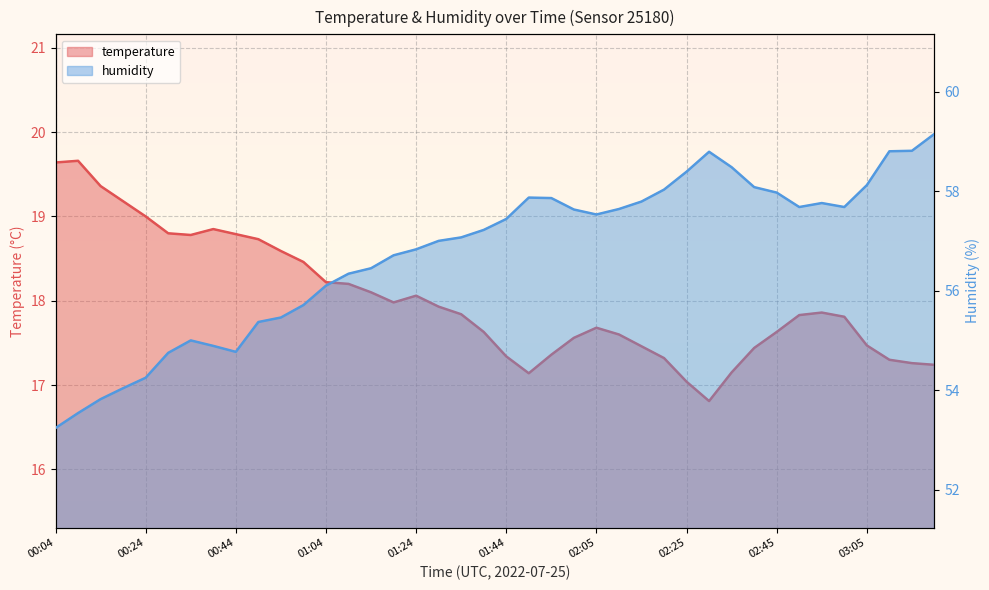

Reading left to right, list all the values displayed in this chart.

temperature: 19.6	19.7	19.4	19.2	19.0	18.8	18.8	18.9	18.8	18.7	18.6	18.5	18.2	18.2	18.1	18.0	18.1	17.9	17.8	17.6	17.3	17.1	17.4	17.6	17.7	17.6	17.5	17.3	17.0	16.8	17.1	17.4	17.6	17.8	17.9	17.8	17.5	17.3	17.3	17.2
humidity: 53.2	53.5	53.8	54.0	54.2	54.8	55.0	54.9	54.8	55.4	55.5	55.7	56.1	56.3	56.5	56.7	56.8	57.0	57.1	57.2	57.4	57.9	57.9	57.6	57.5	57.6	57.8	58.0	58.4	58.8	58.5	58.1	58.0	57.7	57.8	57.7	58.1	58.8	58.8	59.1